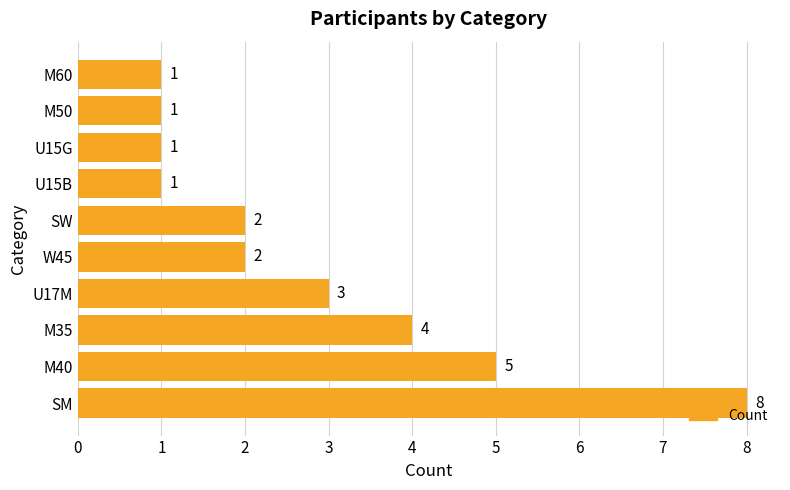

True or false: the data shows 2 at M60.

False